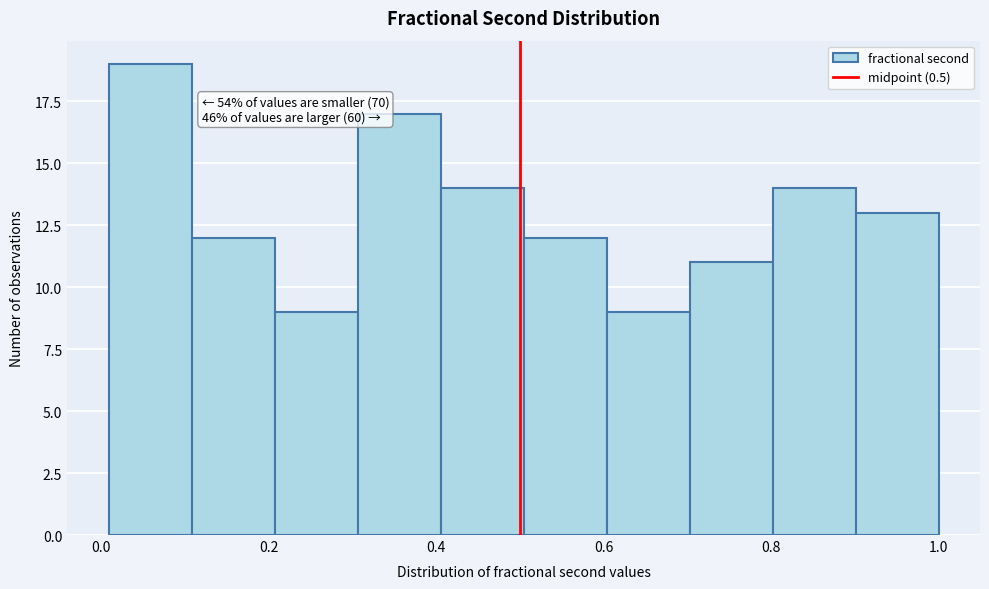

Which range on the x-axis has the tallest bar?

0.0 to 0.1